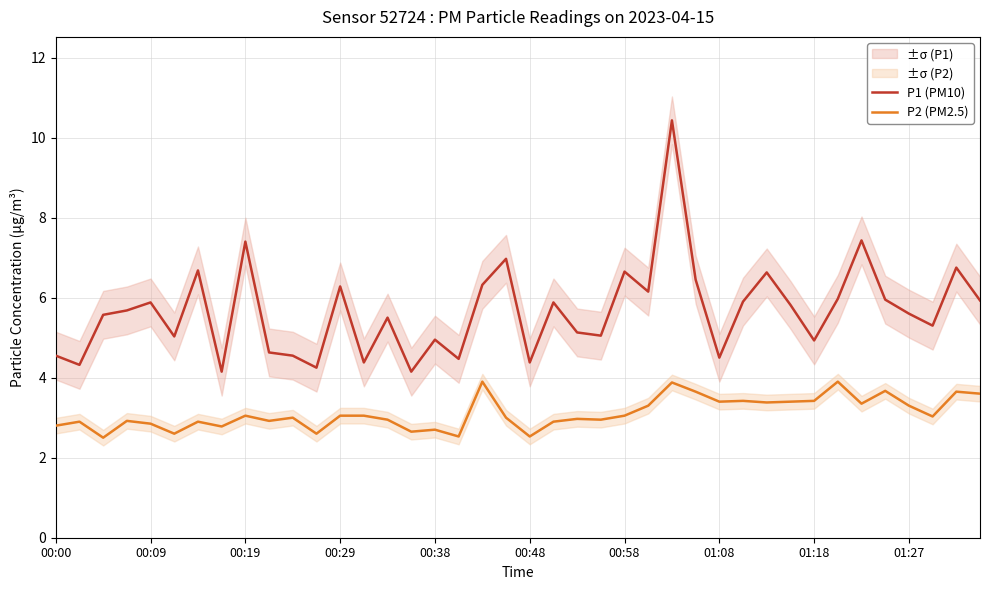

True or false: P2 (PM2.5) and P1 (PM10) intersect in this chart.

False